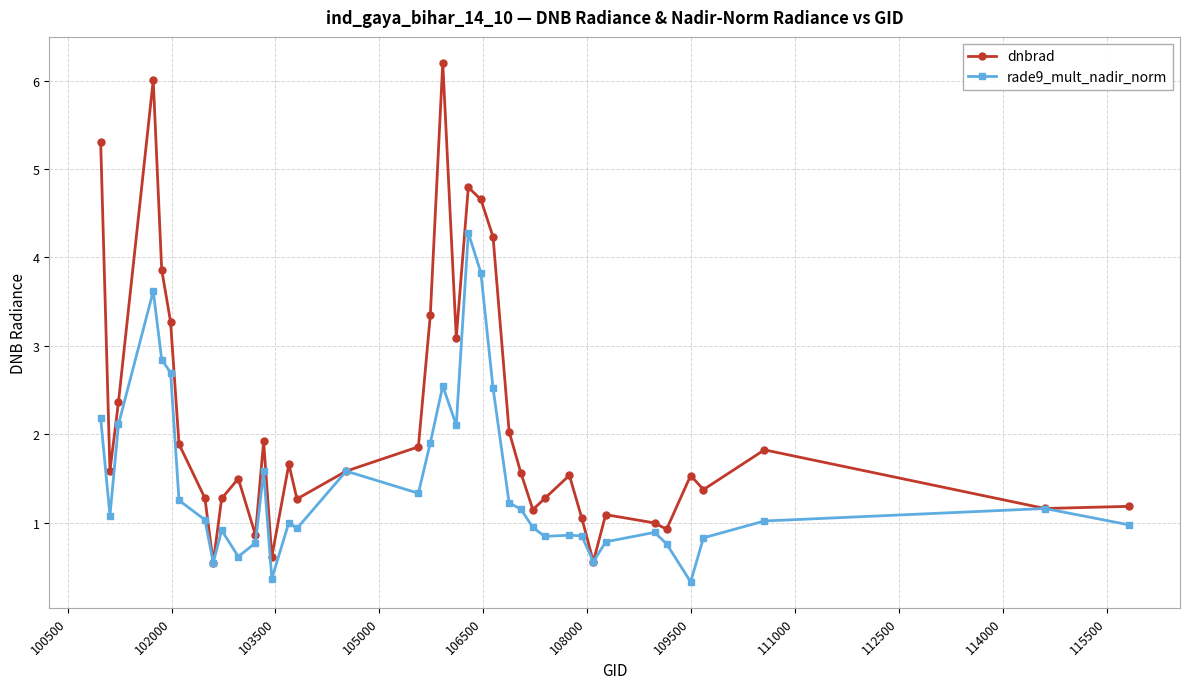

In dnbrad, how many points are higher than both neighbors (excluding endpoints)?

10